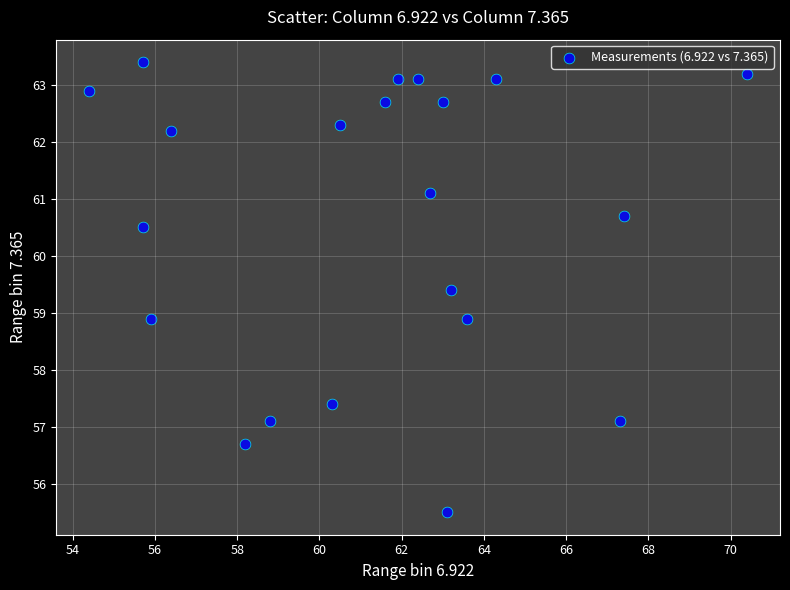

What is the range of X values (max minus min)?

16.0